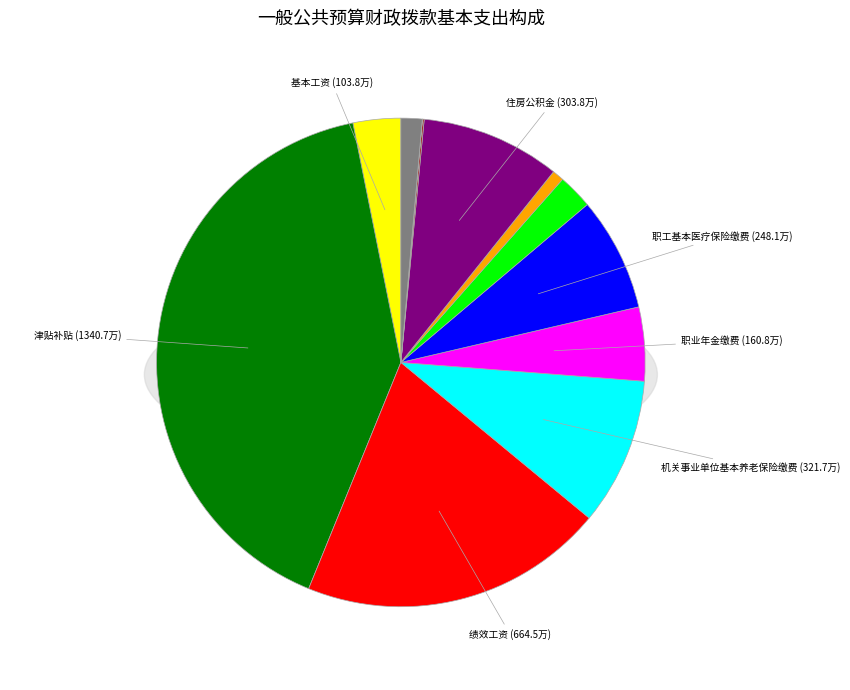

Count the number of slices in the pie.

12